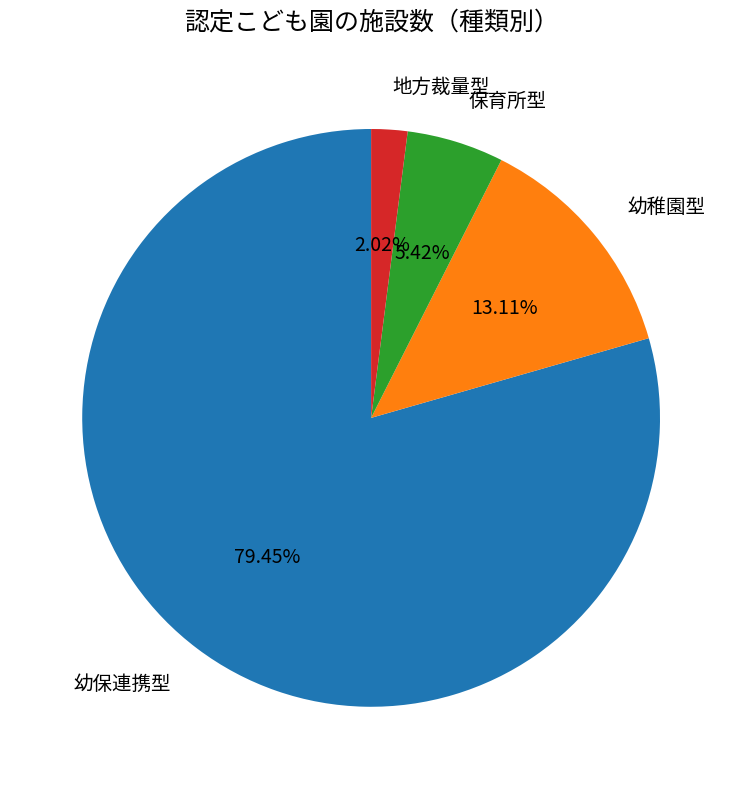

Is there a majority slice in this chart?

Yes